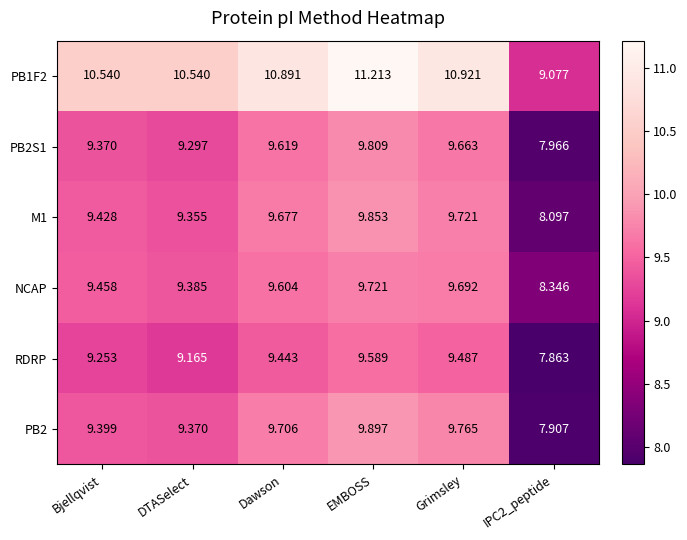

Is the value of PB2 at Dawson greater than the value of PB1F2 at DTASelect?

No